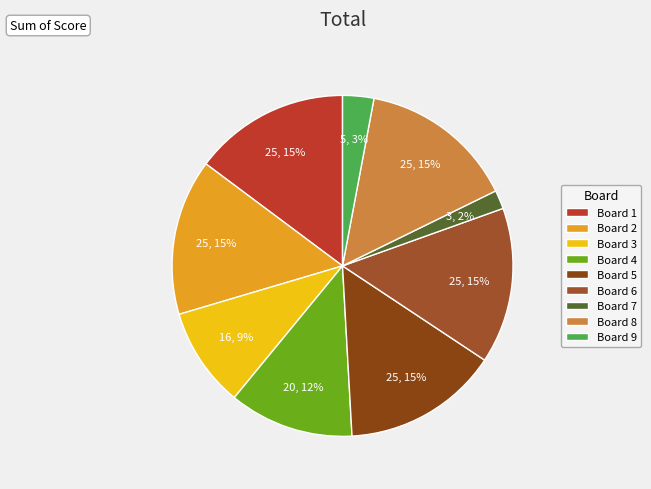

Does Board 8 account for over 50% of the chart?

No